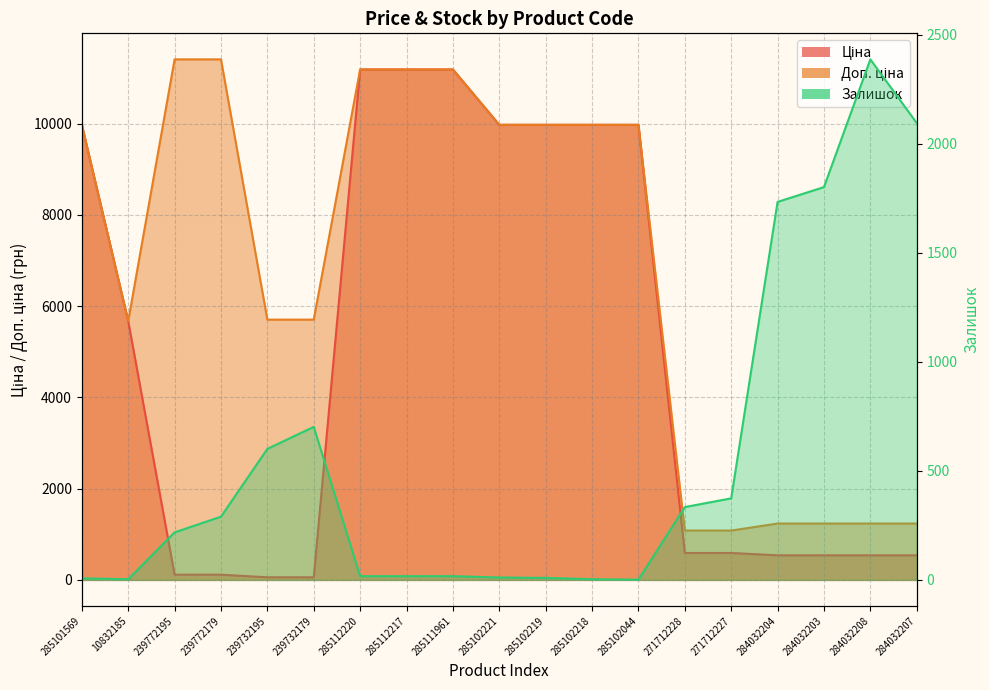

Reading left to right, extract all data points from this chart.

Ціна: 285101569=9975.0	10832185=5673.8	239772195=114.1	239772179=114.1	239732195=57.0	239732179=57.0	285112220=11188.2	285112217=11188.2	285111961=11188.2	285102221=9975.0	285102219=9975.0	285102218=9975.0	285102044=9975.0	271712228=589.9	271712227=589.9	284032204=539.0	284032203=539.0	284032208=539.0	284032207=539.0
Доп. ціна: 285101569=9975.0	10832185=5673.8	239772195=11410.0	239772179=11410.0	239732195=5705.0	239732179=5705.0	285112220=11188.2	285112217=11188.2	285111961=11188.2	285102221=9975.0	285102219=9975.0	285102218=9975.0	285102044=9975.0	271712228=1081.7	271712227=1081.7	284032204=1235.4	284032203=1235.4	284032208=1235.4	284032207=1235.4
Залишок: 285101569=7.0	10832185=3.0	239772195=218.0	239772179=290.0	239732195=601.0	239732179=702.0	285112220=17.0	285112217=17.0	285111961=17.0	285102221=11.0	285102219=9.0	285102218=3.0	285102044=1.0	271712228=334.0	271712227=374.0	284032204=1734.0	284032203=1802.0	284032208=2388.0	284032207=2096.0